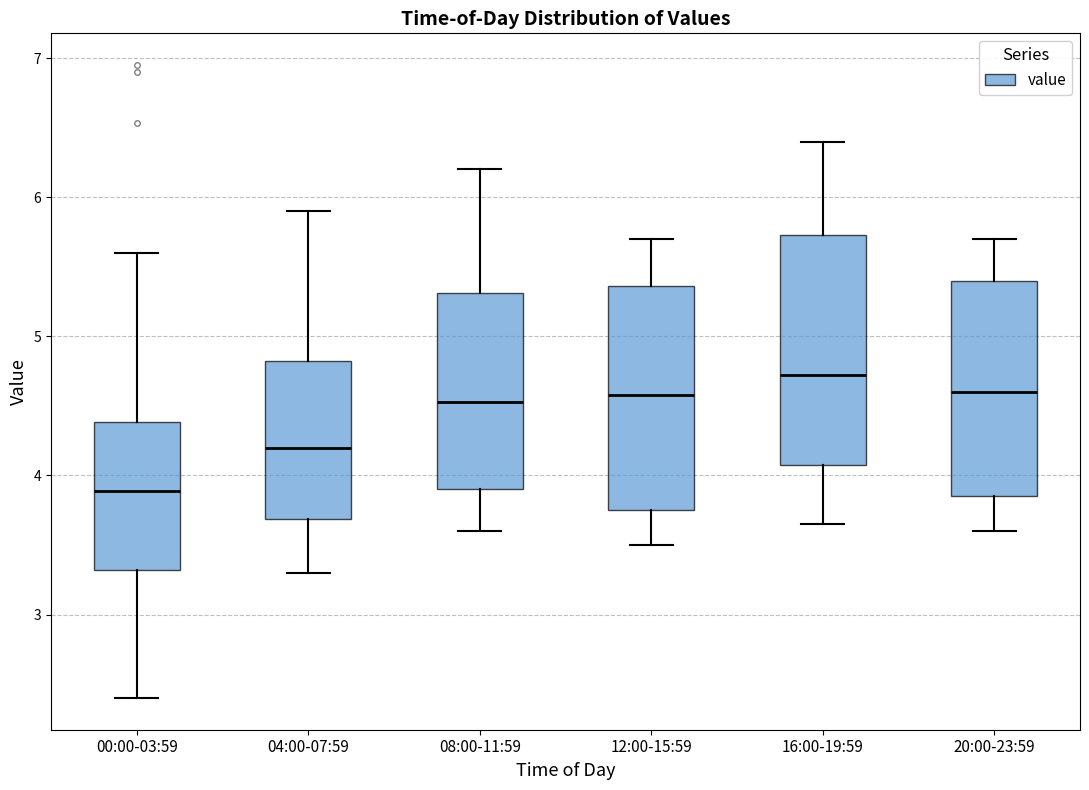

Reading left to right, transcribe this box plot: for each box, give where its median line is, the range the box spans, and where its two whiskers end, as read against the y-axis. The values are not printed on the chart, so give them approximately, as read against the axis.

00:00-03:59: median 3.9, box 3.3 to 4.4, whiskers 2.4 to 5.6
04:00-07:59: median 4.2, box 3.7 to 4.8, whiskers 3.3 to 5.9
08:00-11:59: median 4.5, box 3.9 to 5.3, whiskers 3.6 to 6.2
12:00-15:59: median 4.6, box 3.8 to 5.4, whiskers 3.5 to 5.7
16:00-19:59: median 4.7, box 4.1 to 5.7, whiskers 3.7 to 6.4
20:00-23:59: median 4.6, box 3.9 to 5.4, whiskers 3.6 to 5.7